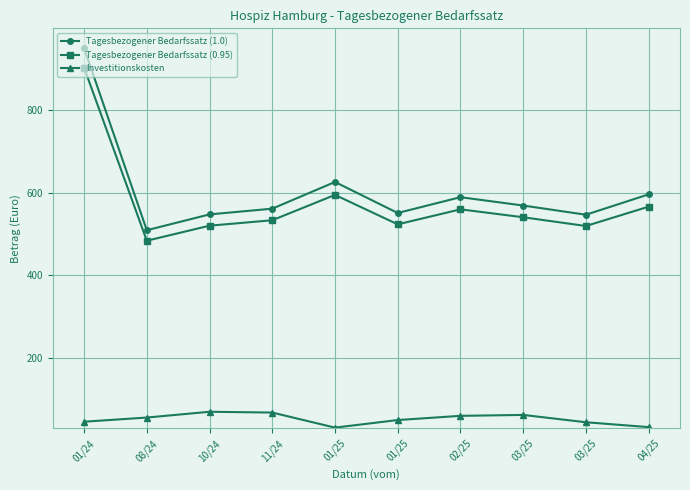

What is the label of the 1st point from the left?

01/24